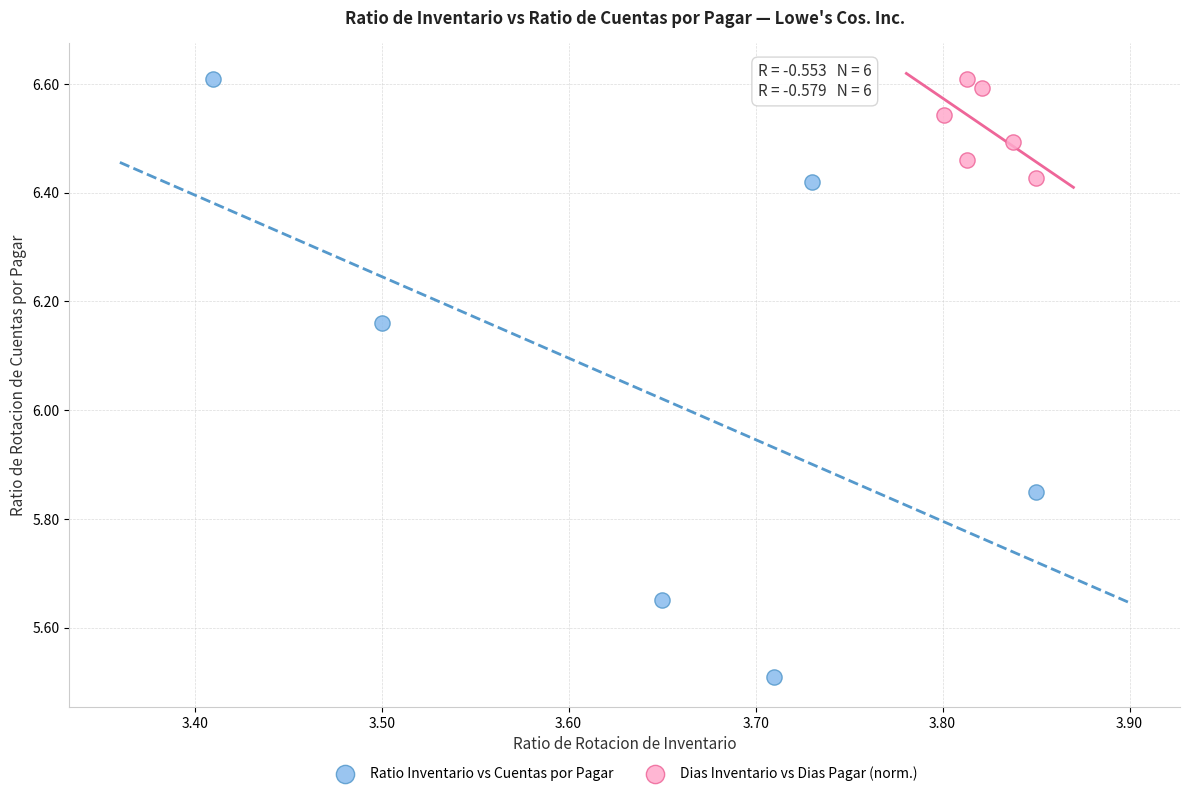

Which series contains the lowest Y value?

Ratio Inventario vs Cuentas por Pagar